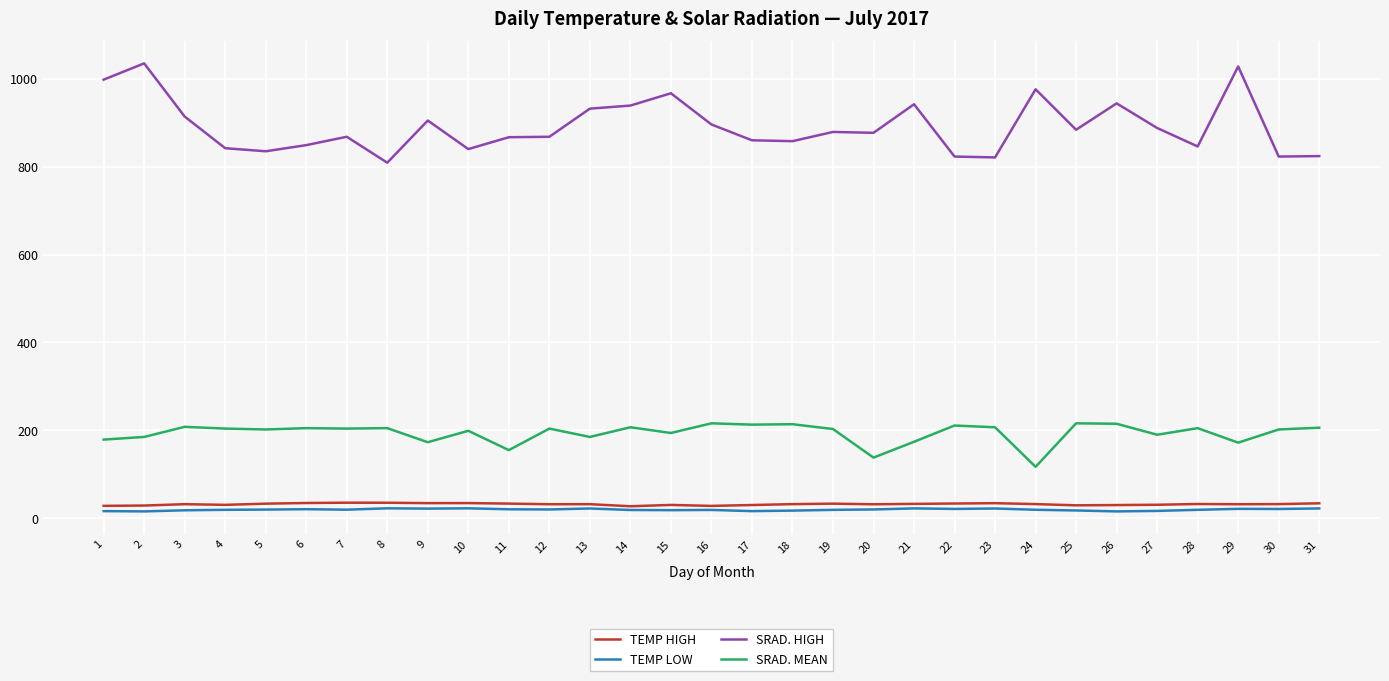

At how many categories does at least one series exceed 363?

31